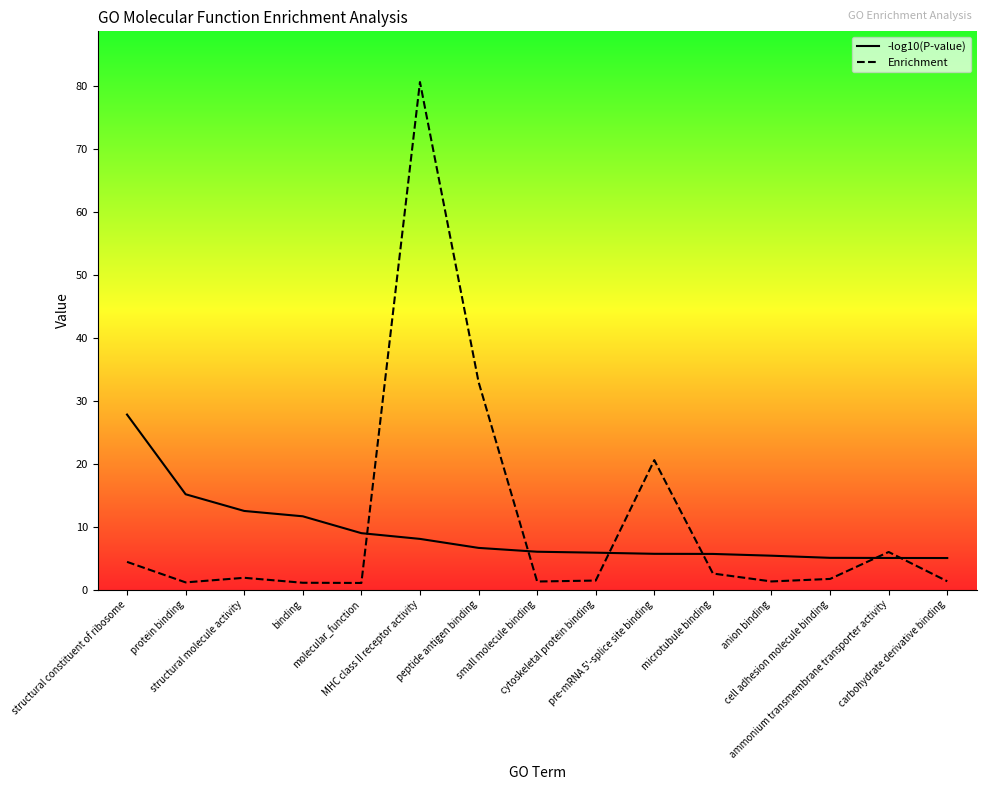

The -log10(P-value) series shows 2.2 at pre-mRNA 5'-splice site binding. True or false?

False